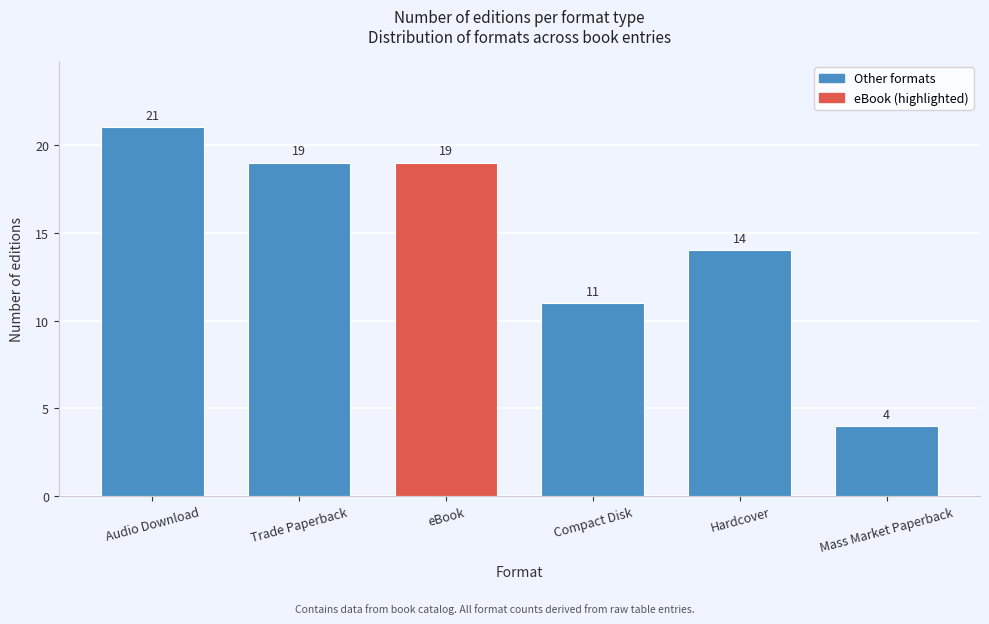

Reading left to right, what are all the values shown in this chart?

Audio Download=21	Trade Paperback=19	eBook=19	Compact Disk=11	Hardcover=14	Mass Market Paperback=4